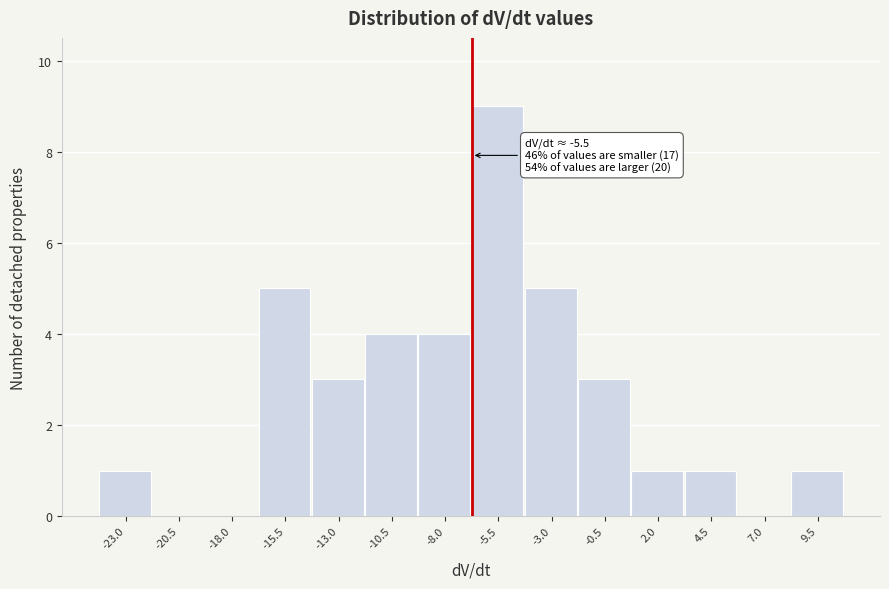

Reading left to right, what are all the values shown in this chart?

-23.0=1	-20.5=0	-18.0=0	-15.5=5	-13.0=3	-10.5=4	-8.0=4	-5.5=9	-3.0=5	-0.5=3	2.0=1	4.5=1	7.0=0	9.5=1